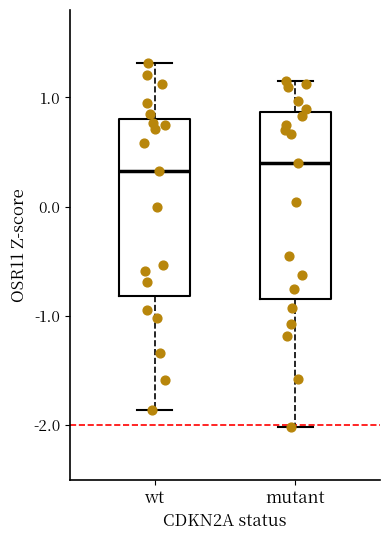

Where does the lower whisker of the box for wt end on the y-axis? The values are not printed on the chart, so give them approximately, as read against the axis.

-1.9